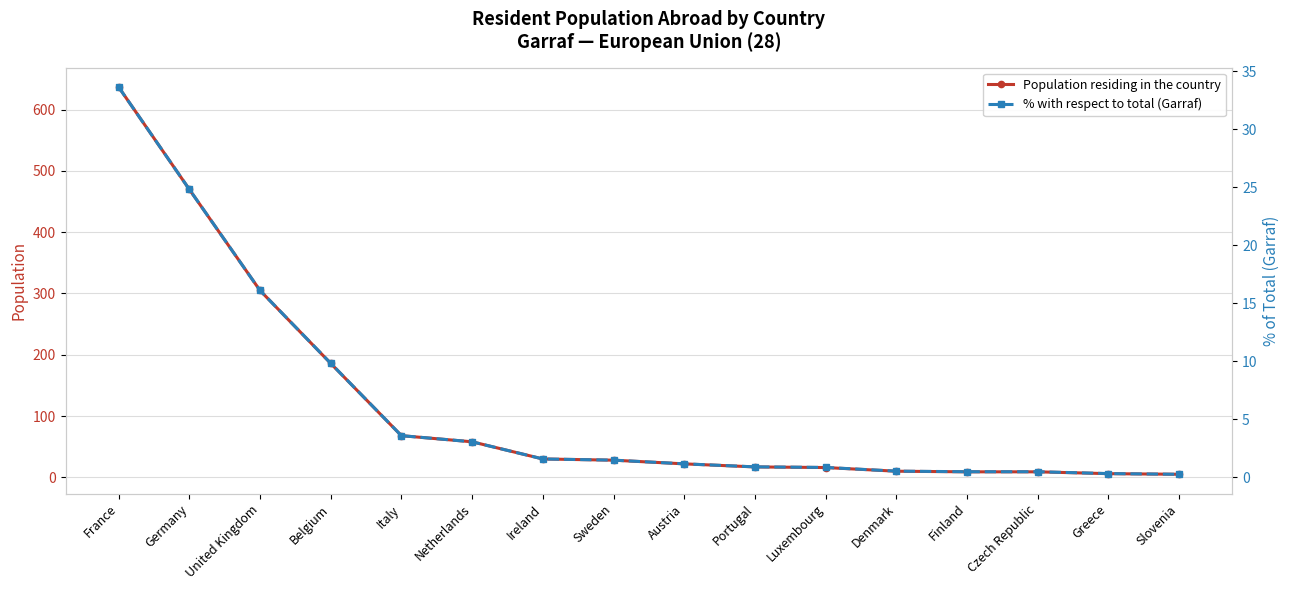

Rank the series at Sweden from lowest to highest value.

% with respect to total (Garraf), Population residing in the country